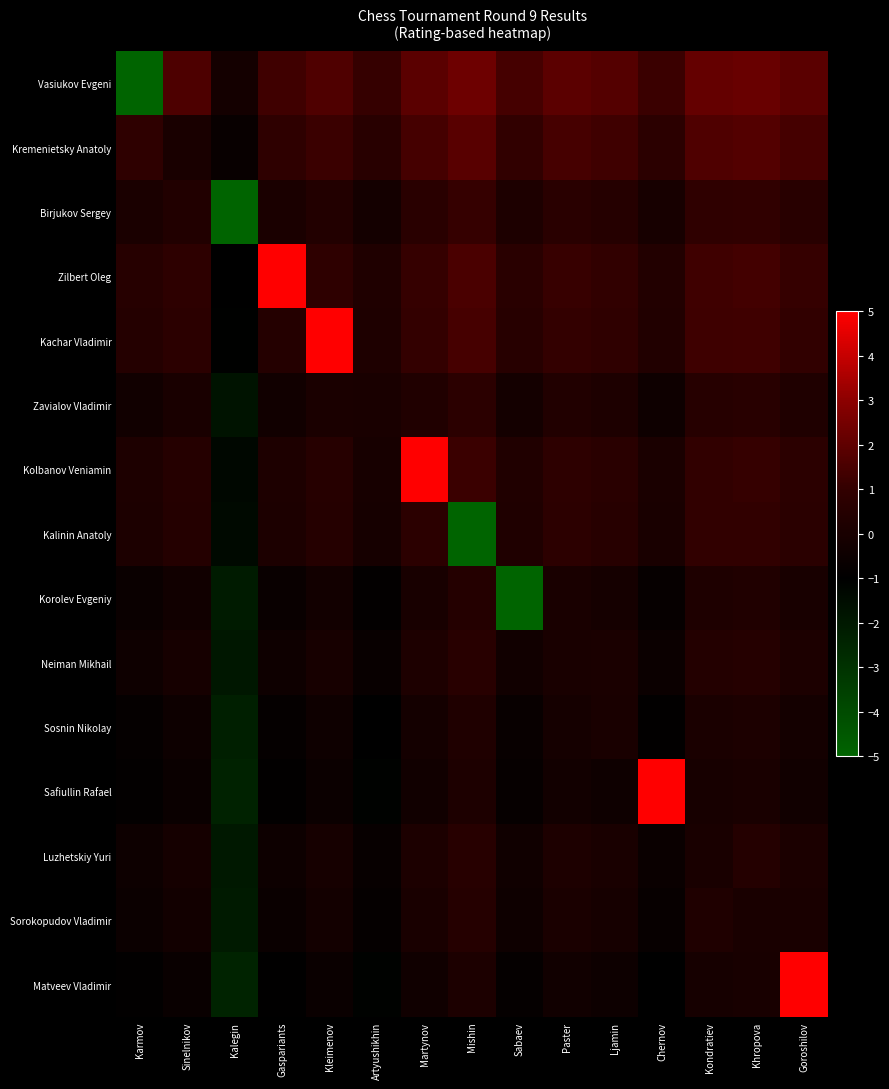

Rank the series at Kleimenov from highest to lowest value.

Kachar Vladimir, Vasiukov Evgeni, Kremenietsky Anatoly, Zilbert Oleg, Kolbanov Veniamin, Kalinin Anatoly, Birjukov Sergey, Zavialov Vladimir, Neiman Mikhail, Luzhetskiy Yuri, Sorokopudov Vladimir, Korolev Evgeniy, Sosnin Nikolay, Safiullin Rafael, Matveev Vladimir